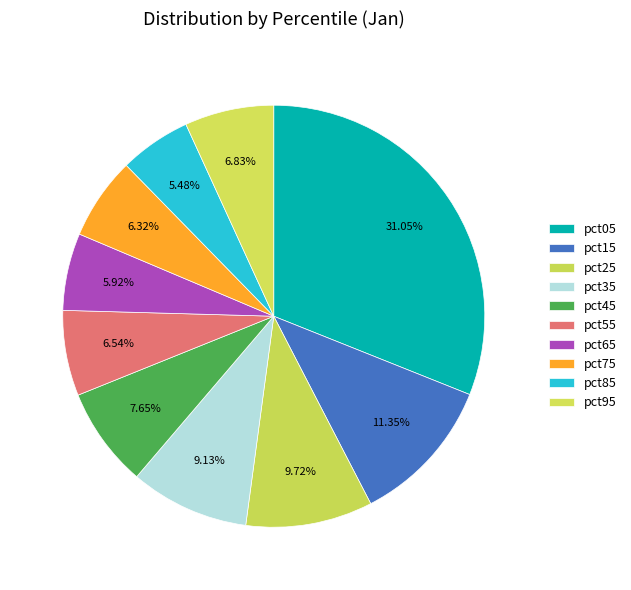

Is there any slice that represents more than half of the pie?

No